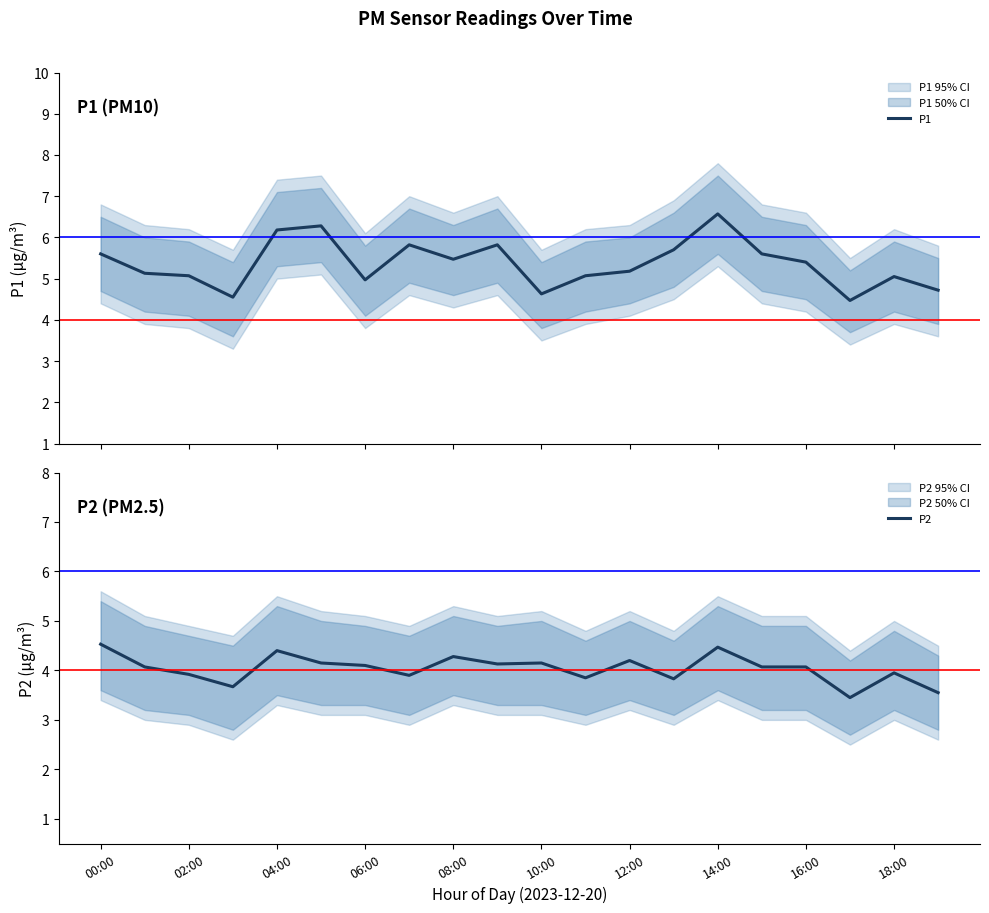

True or false: P1 and P2 intersect in this chart.

False